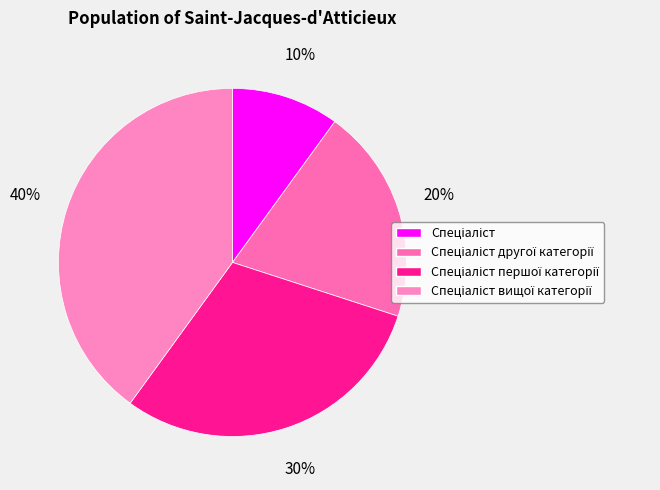

What percentage is the Спеціаліст другої категорії slice, to the nearest percent?

20%